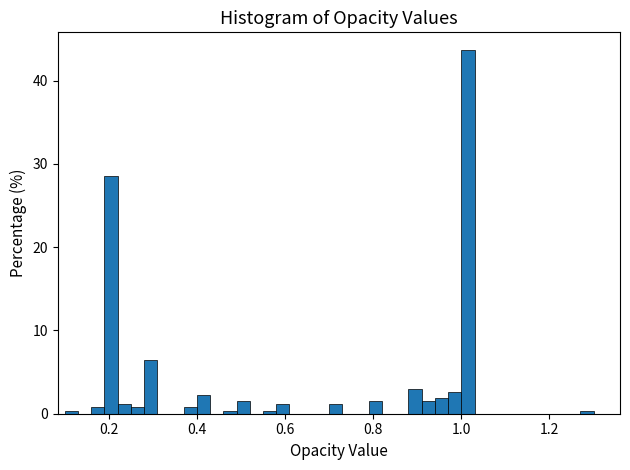

Around what value on the x-axis is the tallest bar? Give the approximate position of its centre, as read against the axis.

1.02